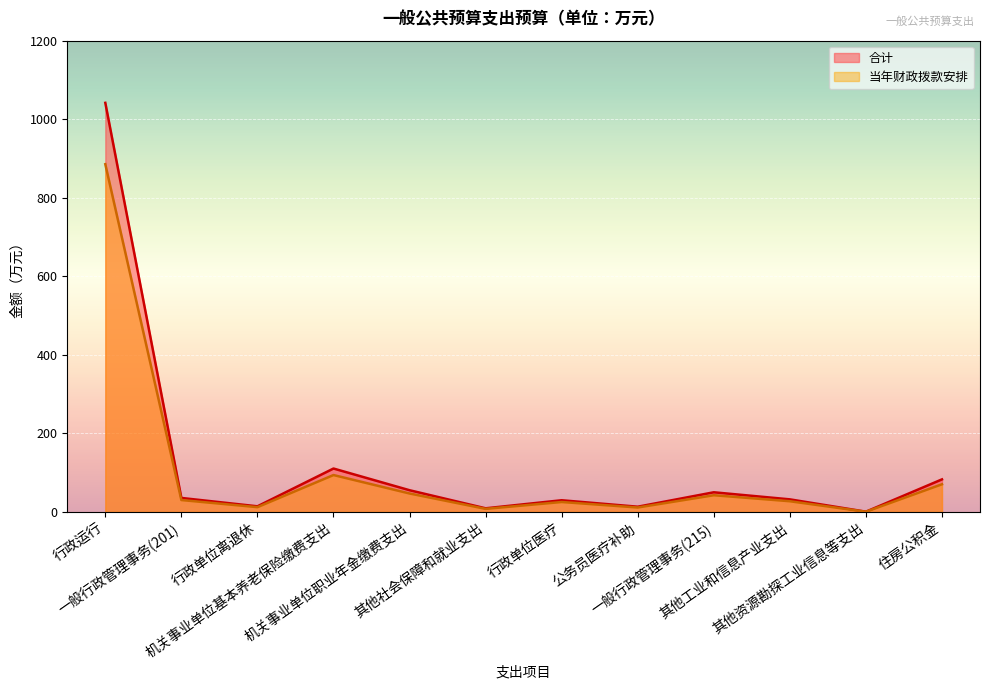

True or false: 当年财政拨款安排 has more than 0 points higher than both neighbors.

True